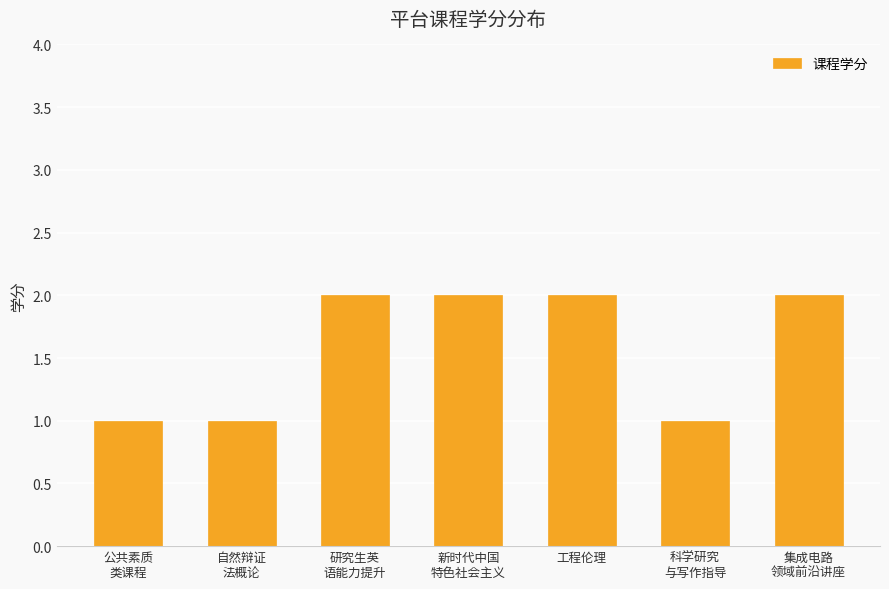

What is the label of the 5th bar from the left?

工程伦理